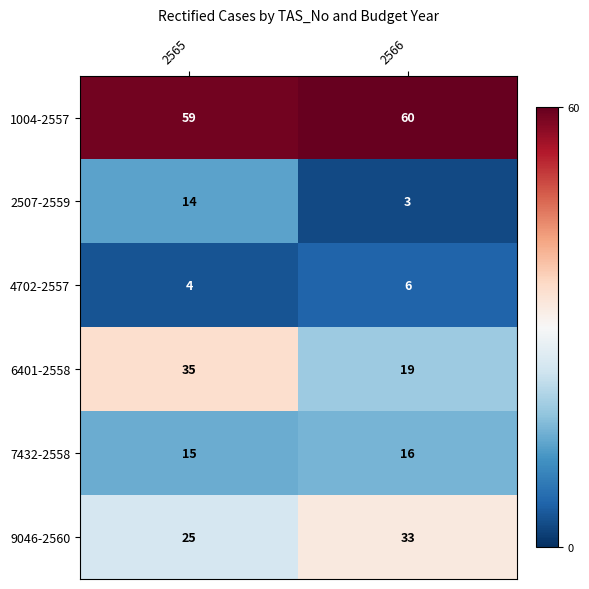

True or false: 2507-2559 has a value of 25 at 2565.

False